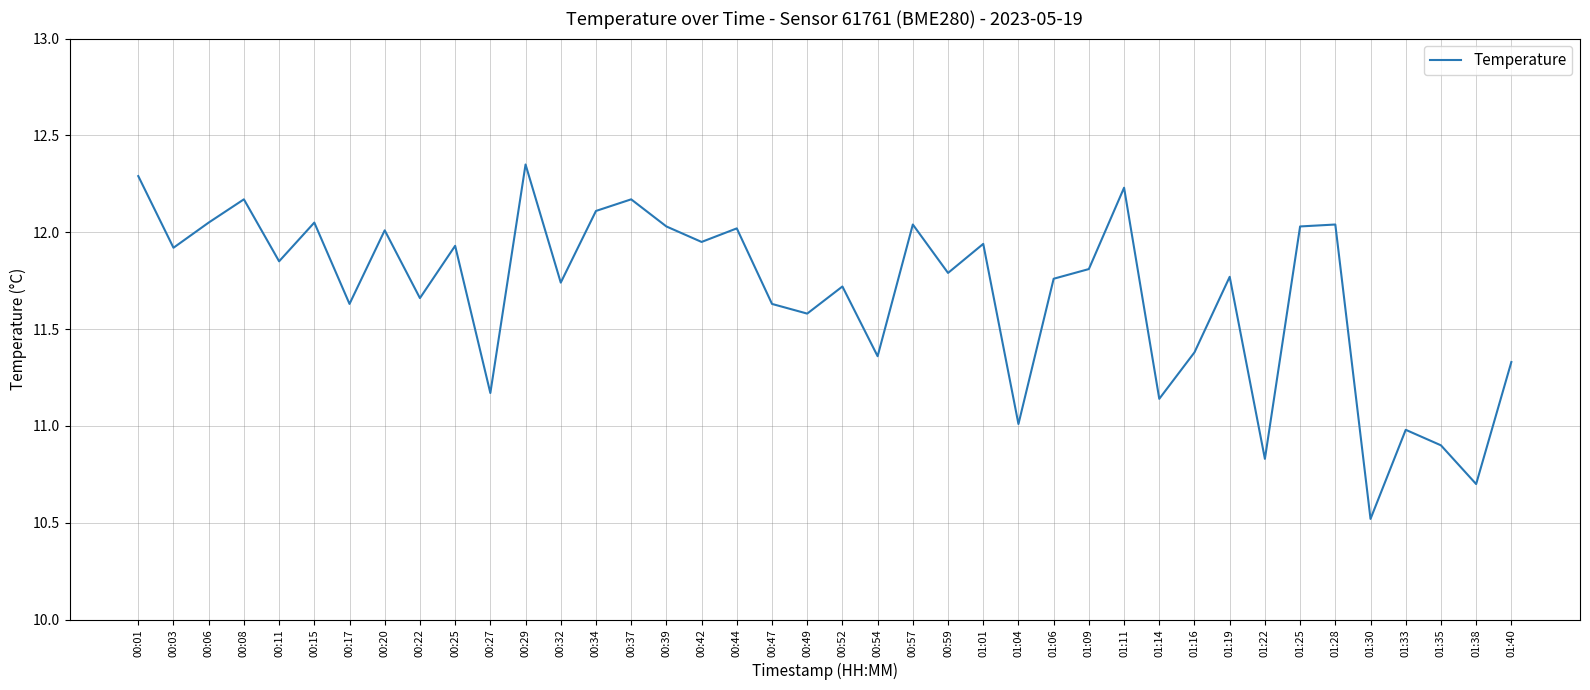

Which label corresponds to the smallest value in the chart?

01:30